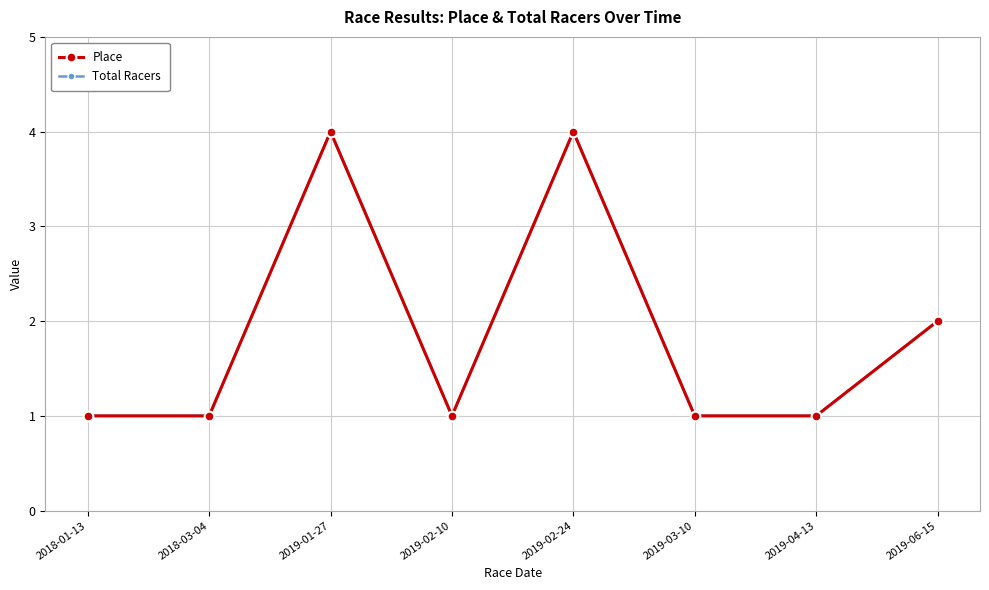

Does the chart have visible grid lines?

Yes